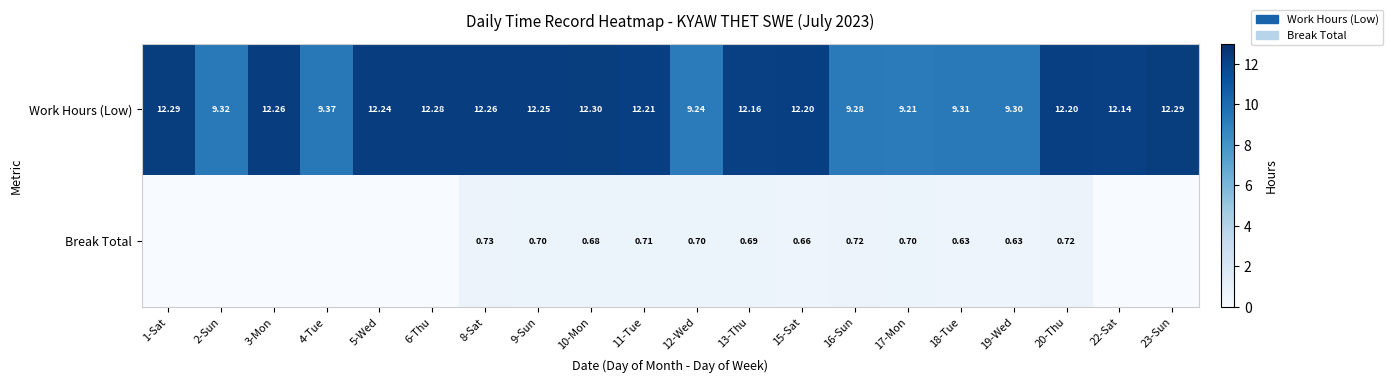

Between 9-Sun and 10-Mon, which series saw the biggest shift?

Work Hours (Low)